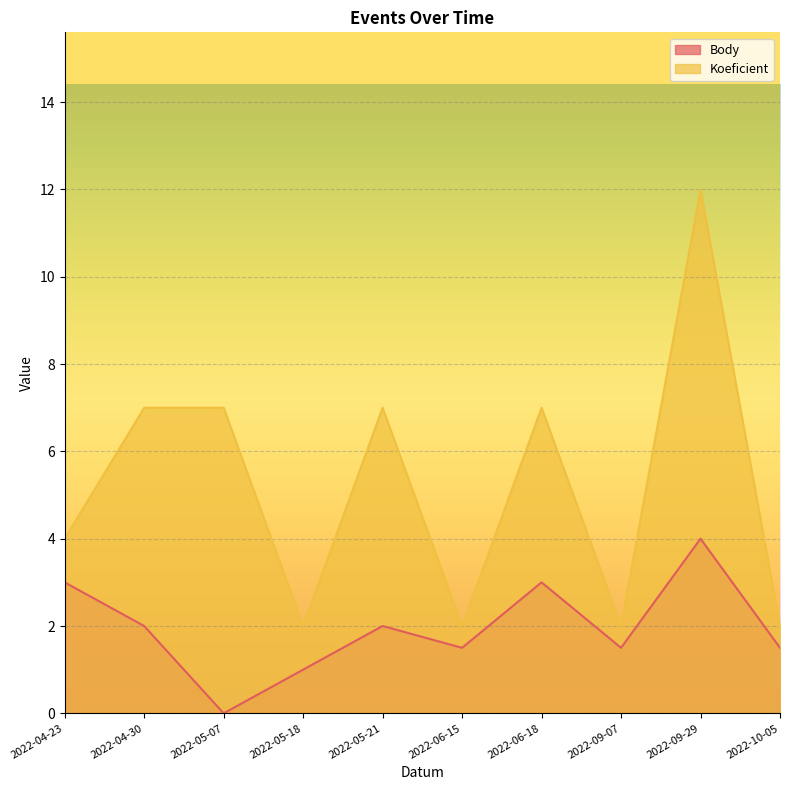

Reading right to left, extract all data points from this chart.

Body: 2022-10-05=1.5	2022-09-29=4.0	2022-09-07=1.5	2022-06-18=3.0	2022-06-15=1.5	2022-05-21=2.0	2022-05-18=1.0	2022-05-07=0.0	2022-04-30=2.0	2022-04-23=3.0
Koeficient: 2022-10-05=2.0	2022-09-29=12.0	2022-09-07=2.0	2022-06-18=7.0	2022-06-15=2.0	2022-05-21=7.0	2022-05-18=2.0	2022-05-07=7.0	2022-04-30=7.0	2022-04-23=4.0